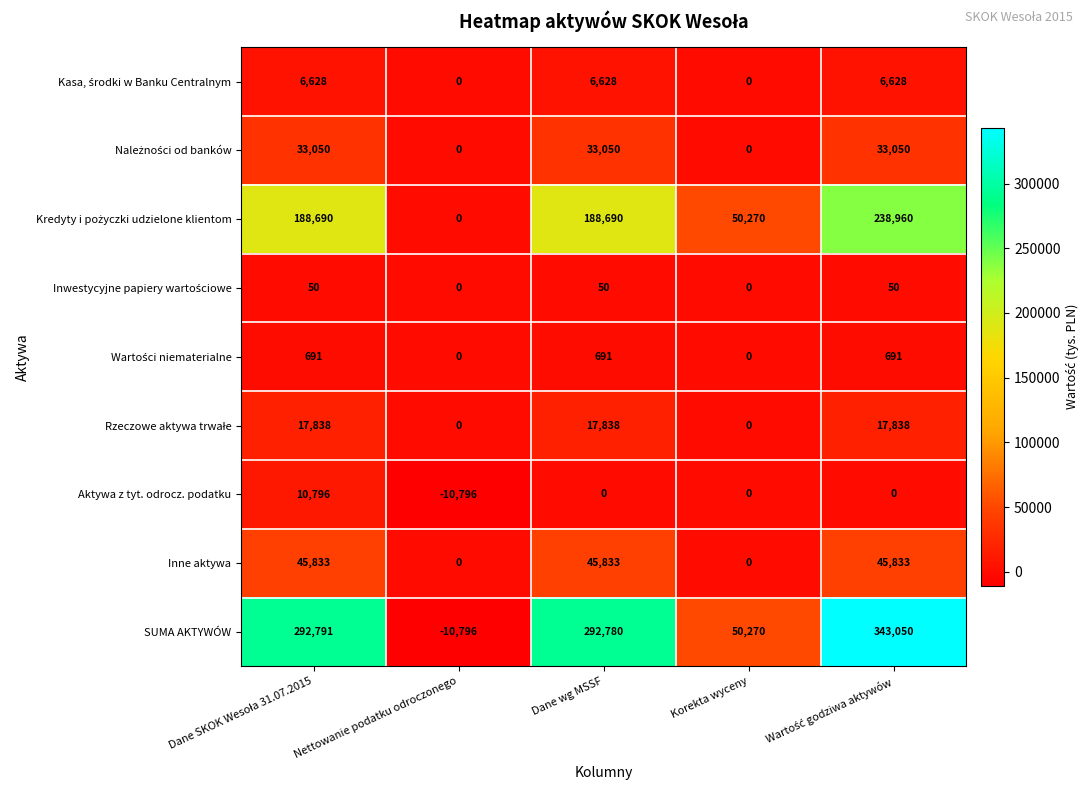

Which series has the largest total across all categories?

SUMA AKTYWÓW